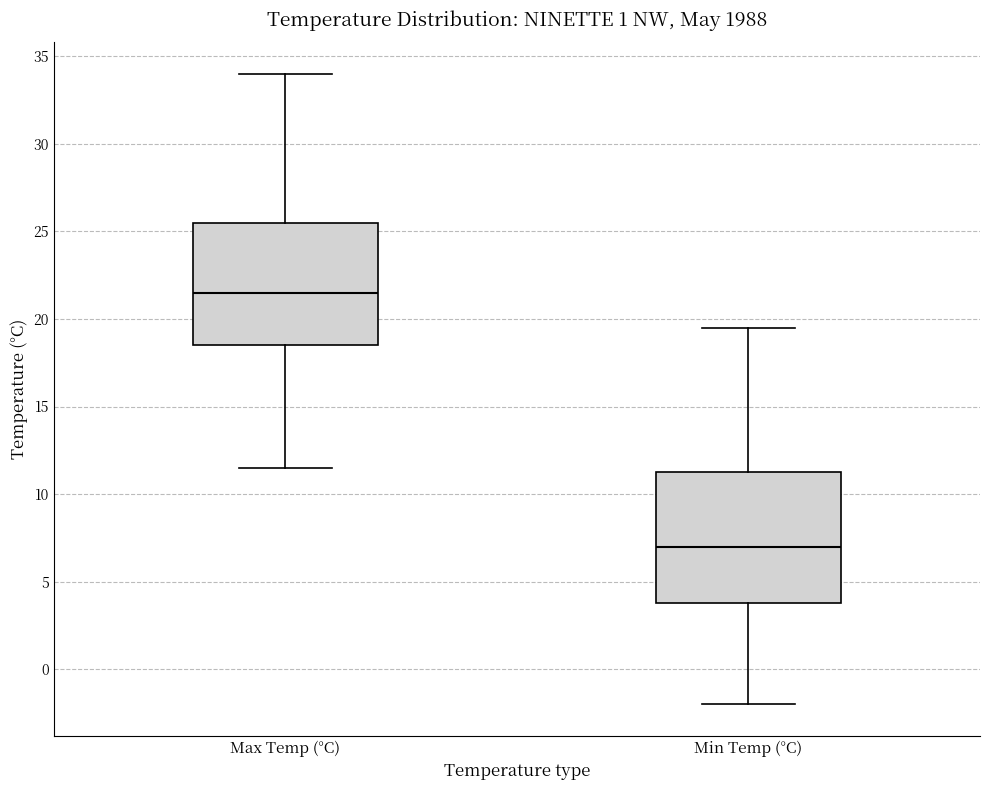

Which box is the tallest, from its lower edge to its upper edge?

Min Temp (°C)